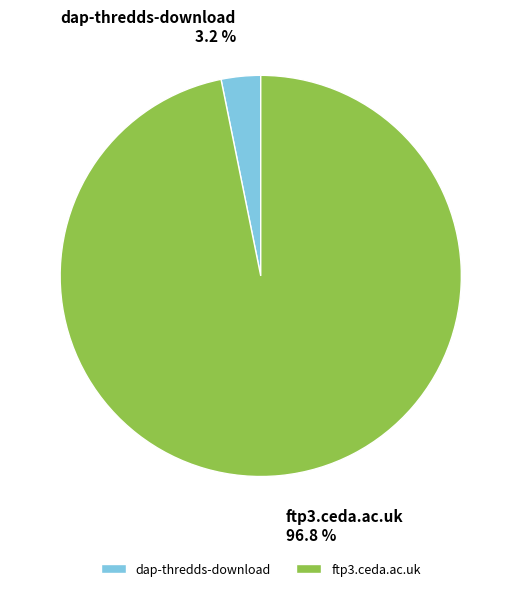

Rank the categories by value from lowest to highest.

dap-thredds-download, ftp3.ceda.ac.uk